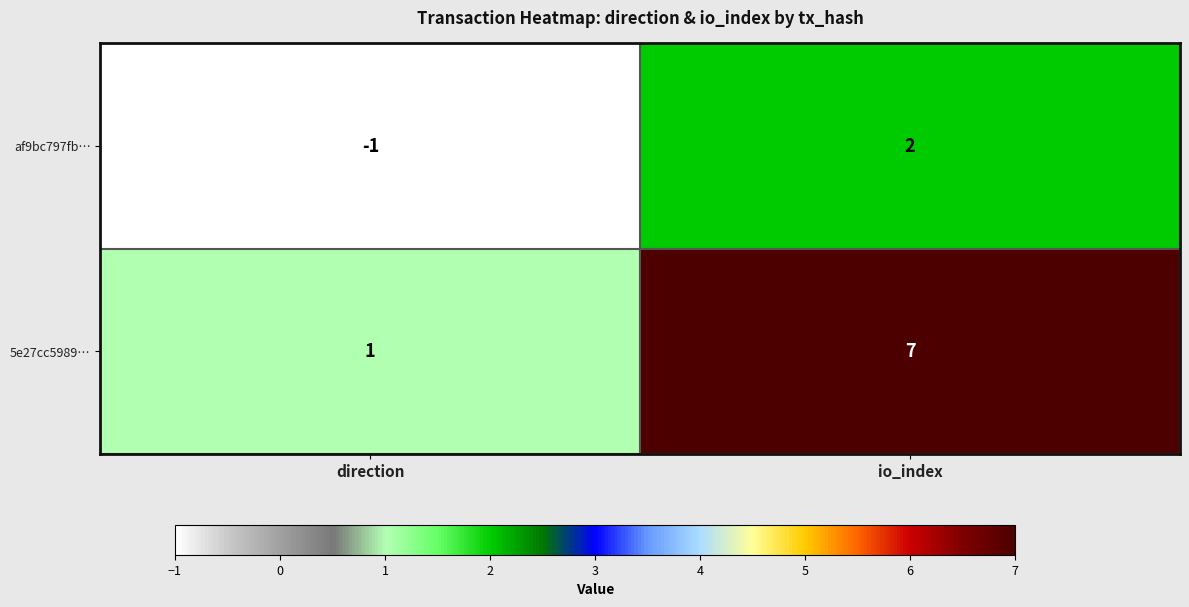

Which series has the widest spread of values?

5e27cc5989…